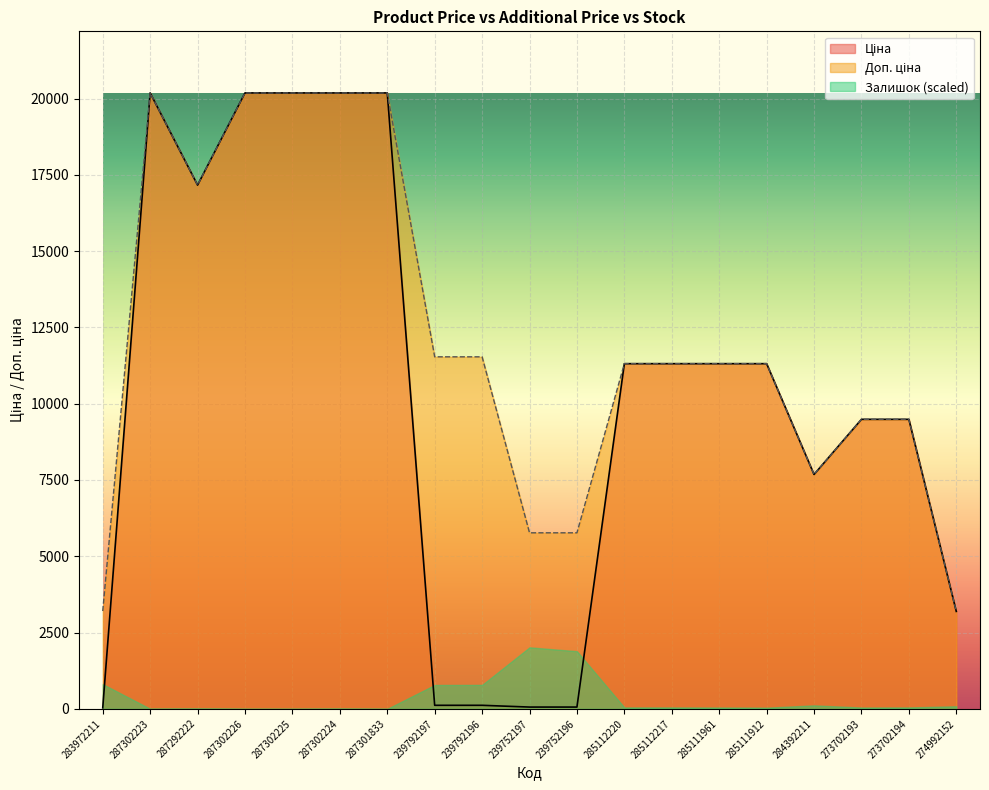

How many interior local valleys does the Доп. ціна series have?

2